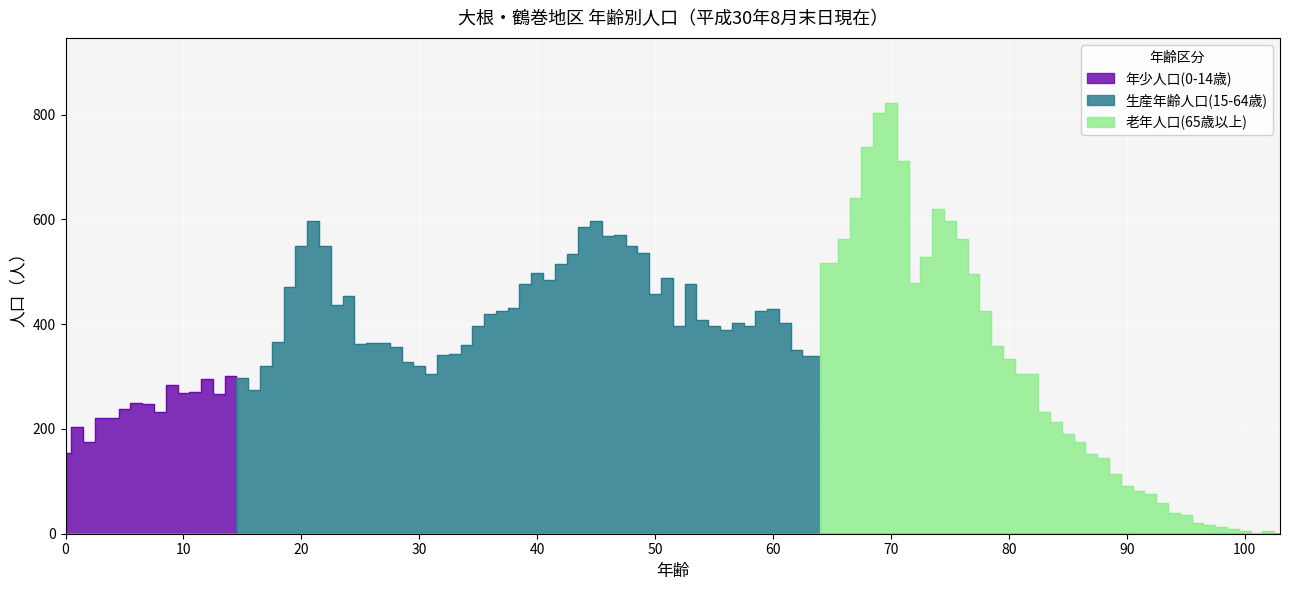

Where is the first local maximum for 年少人口計(0-14歳)?

1